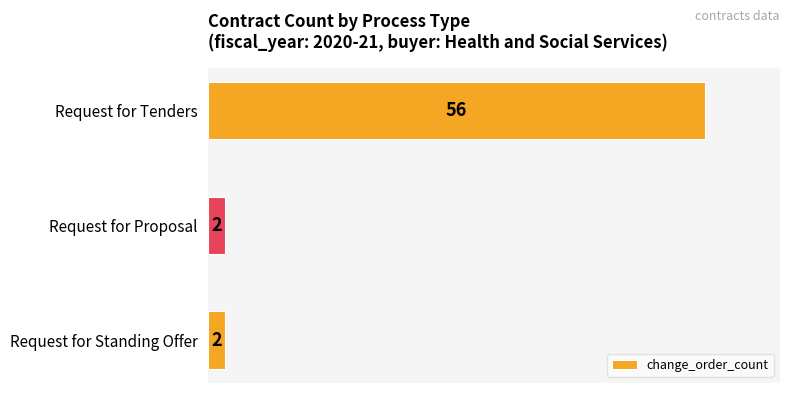

How many series are shown in this chart?

1